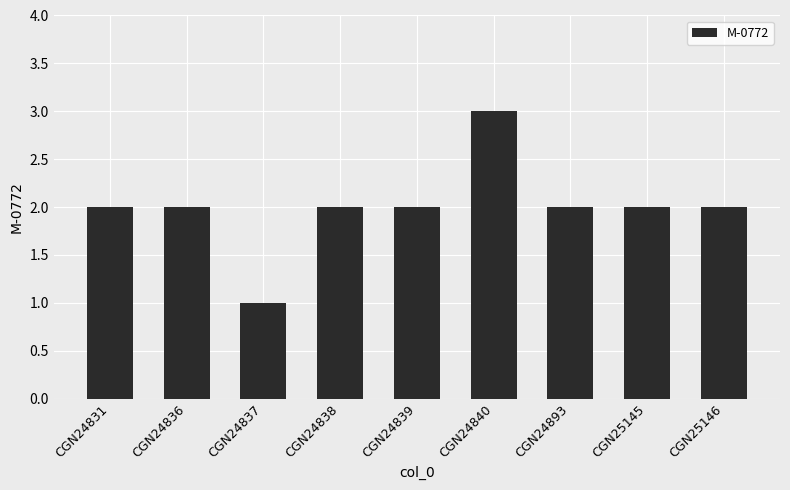

What is the value of the 1st bar from the left?

2